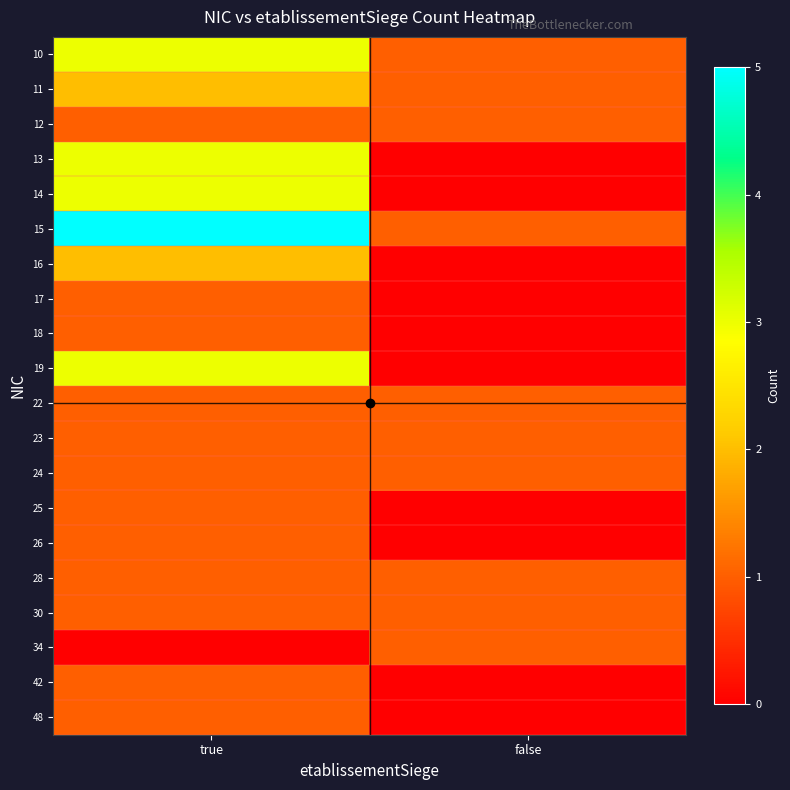

How many categories are shown in the chart?

2